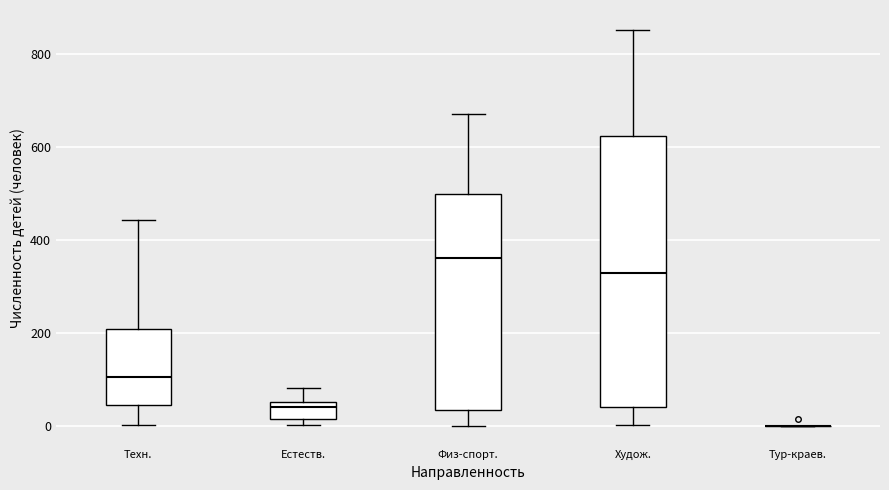

Reading left to right, read every box against the y-axis: the position of its median line, the range the box covers, and the ends of its whiskers. The values are not printed on the chart, so give them approximately, as read against the axis.

Техн.: median 100, box 40 to 200, whiskers 0 to 440
Естеств.: median 40, box 20 to 60, whiskers 0 to 80
Физ-спорт.: median 360, box 40 to 500, whiskers 0 to 680
Худож.: median 320, box 40 to 620, whiskers 0 to 860
Тур-краев.: box collapsed to a line at 0, whiskers 0 to 0